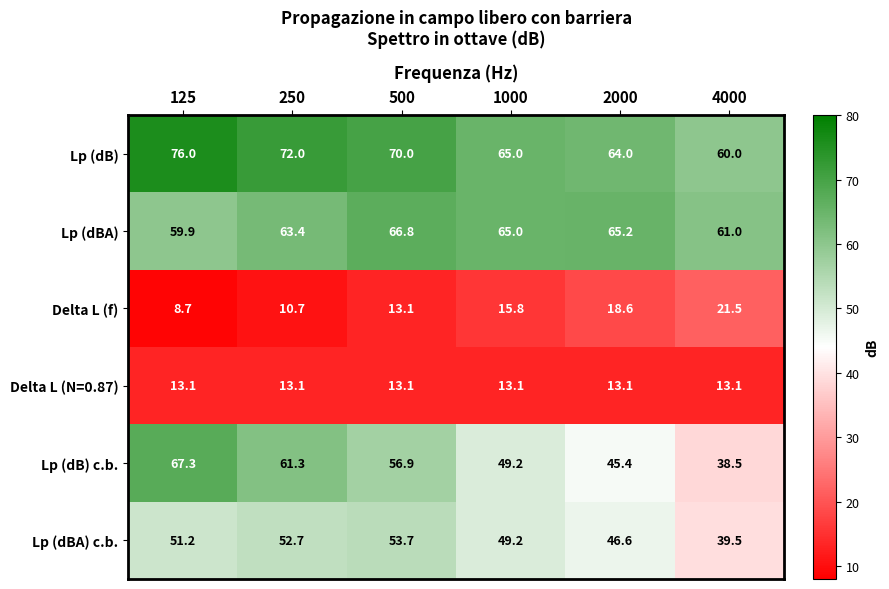

Rank the series by their maximum value, from highest to lowest.

Lp (dB), Lp (dB) c.b., Lp (dBA), Lp (dBA) c.b., Delta L (f), Delta L (N=0.87)